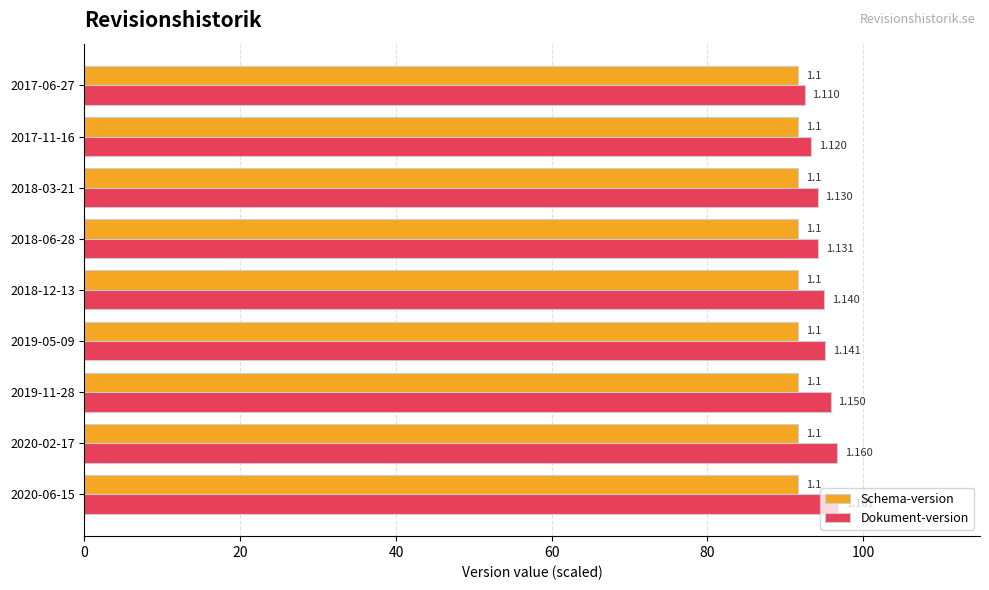

What is the difference between the second highest and minimum values in the Dokument-version series?

4.2